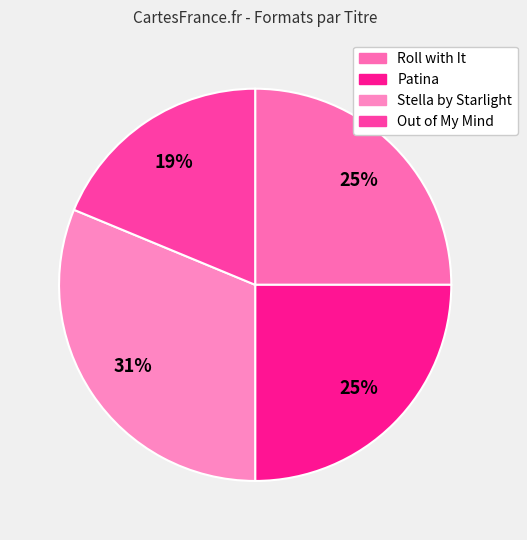

Does any single category account for the majority?

No